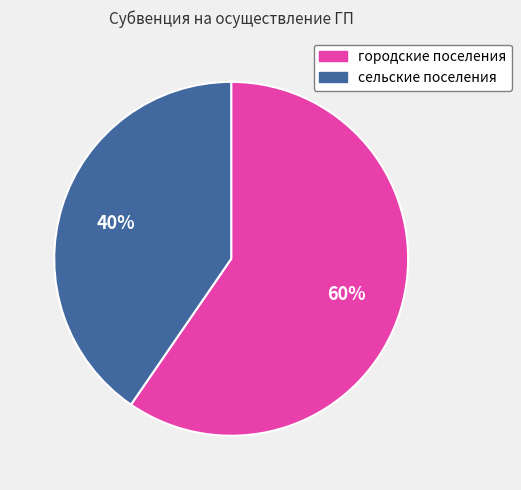

What is the largest slice in the pie chart?

городские поселения